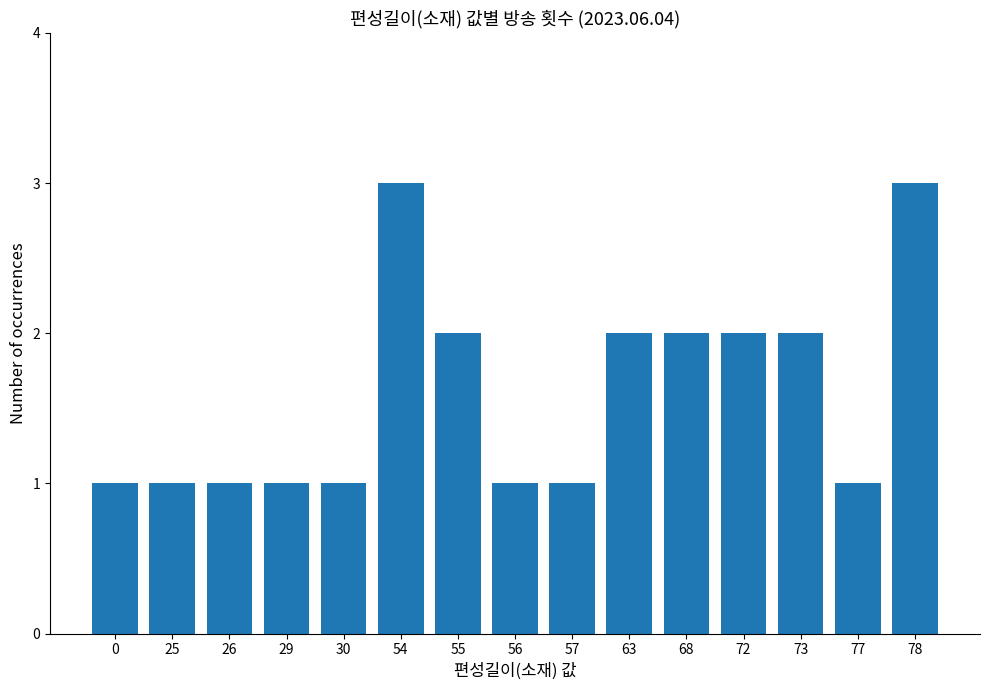

What is the value of the 9th bar from the left?

1